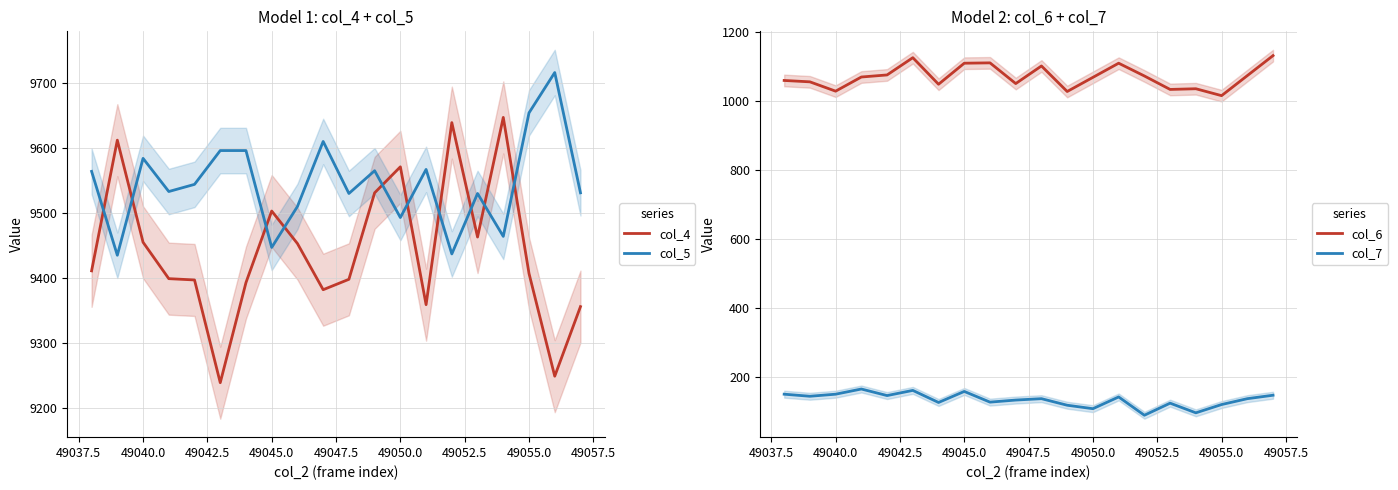

True or false: col_5 has a value of 9654 at 49055.0.

True